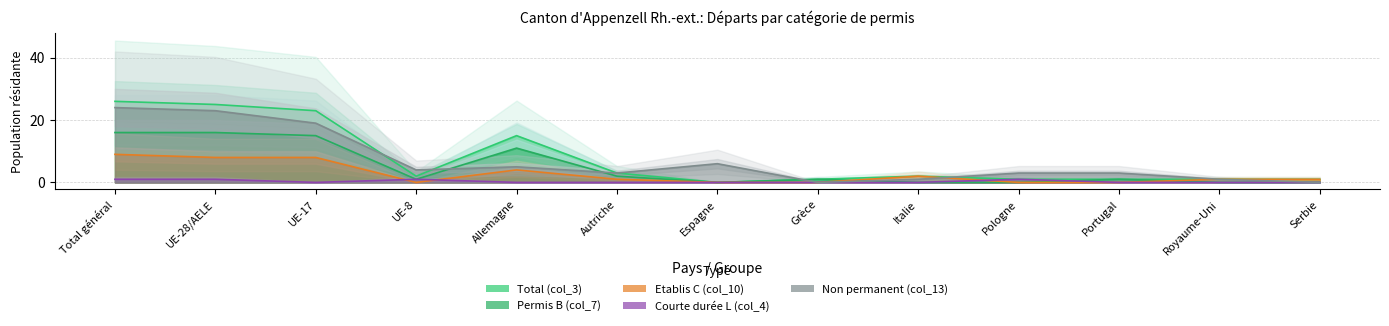

How many interior local peaks does the Permis B (col_7) series have?

3